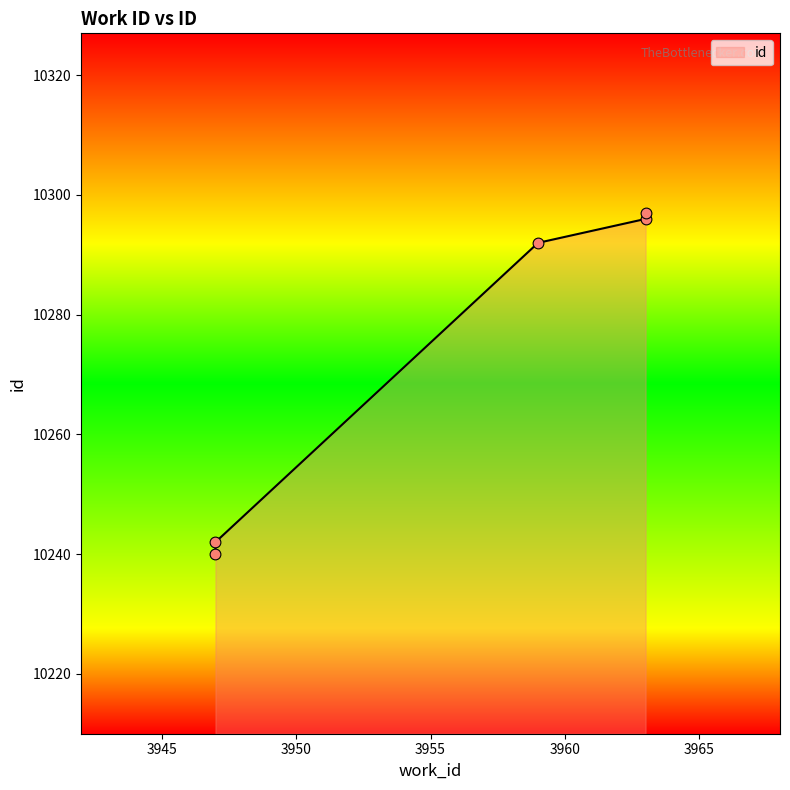

What is the change in value from 3947 to 3963?

+57